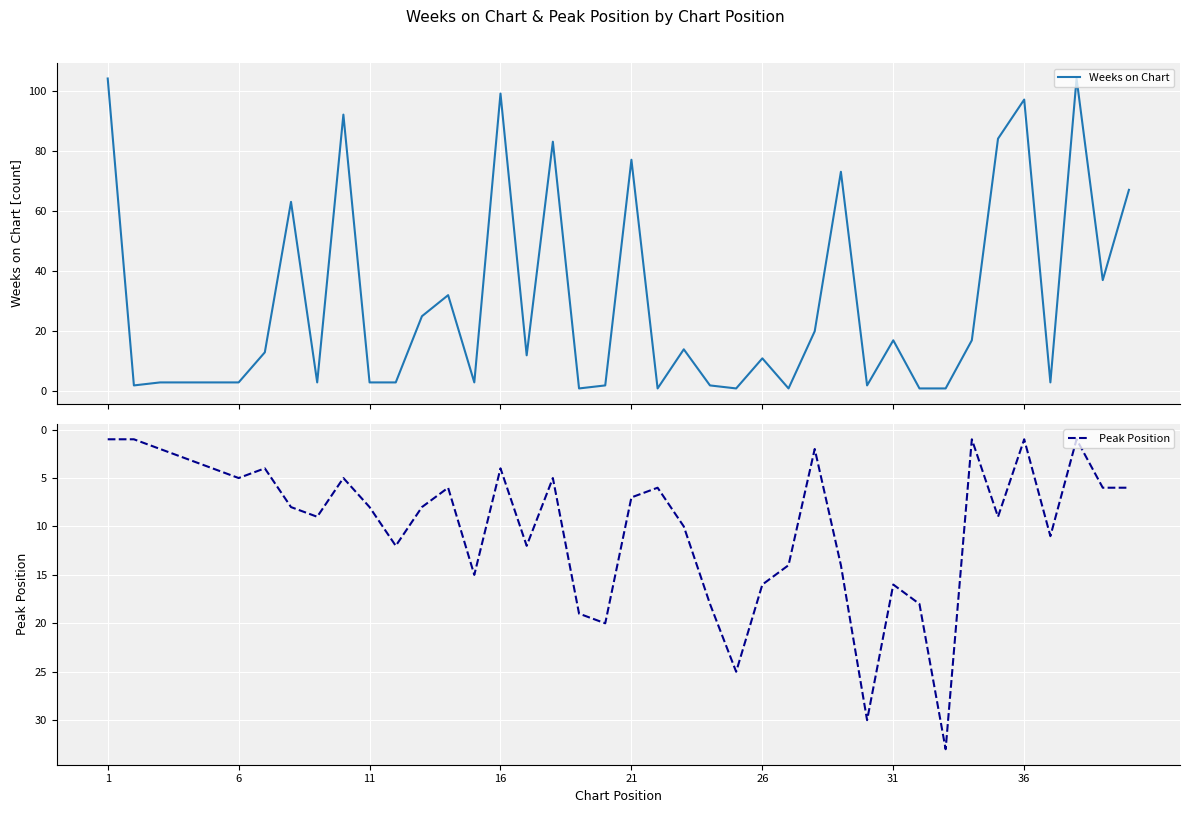

Is it true that Peak Position equals 1 at 36?

True